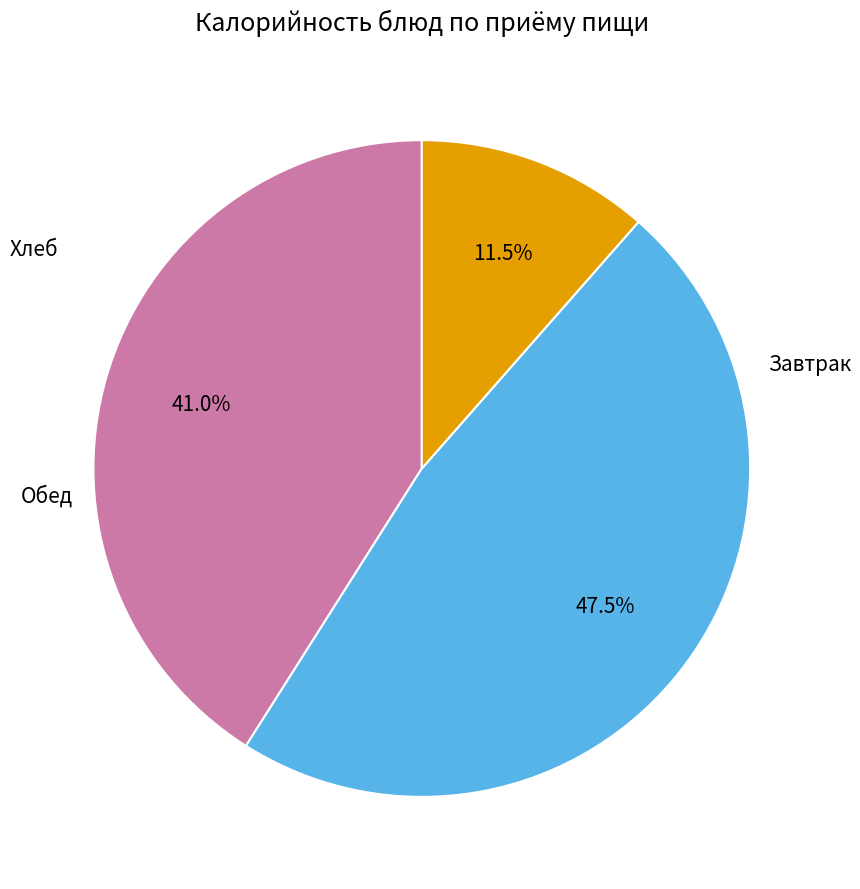

Is there any slice that represents more than half of the pie?

No